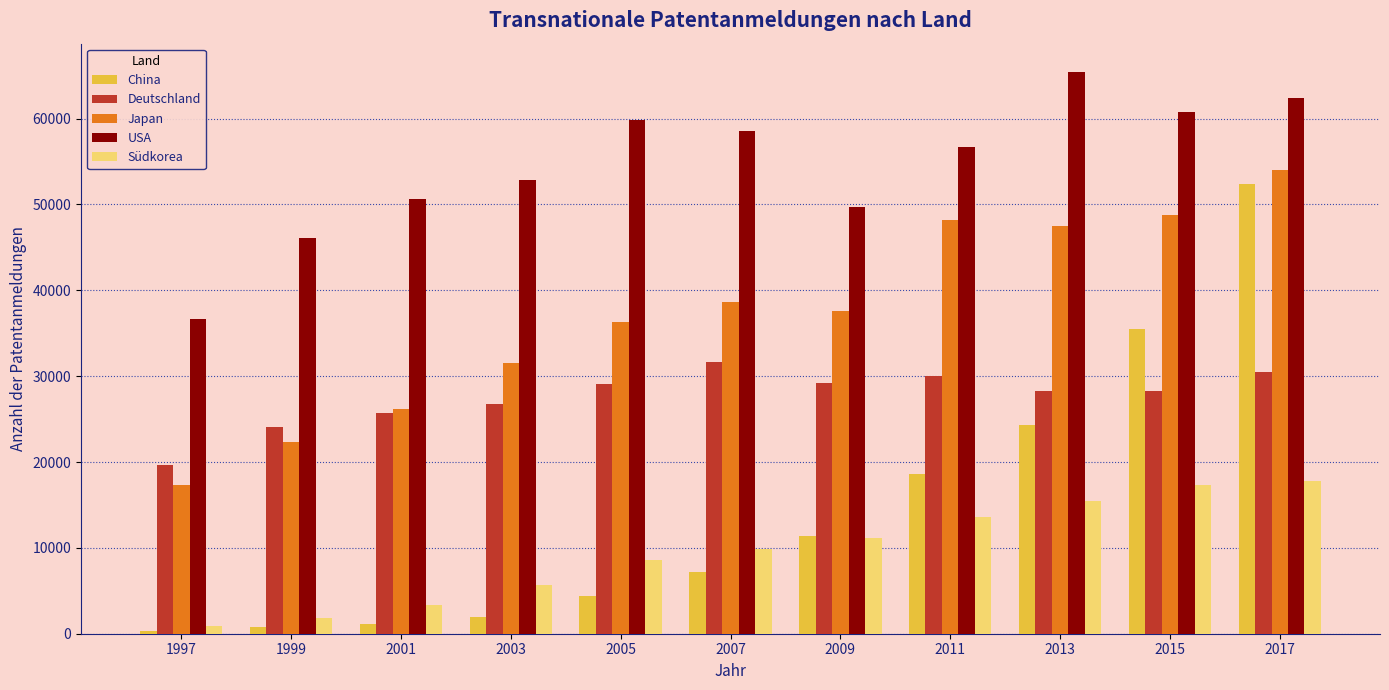

At how many categories does at least one series exceed 33825?

11